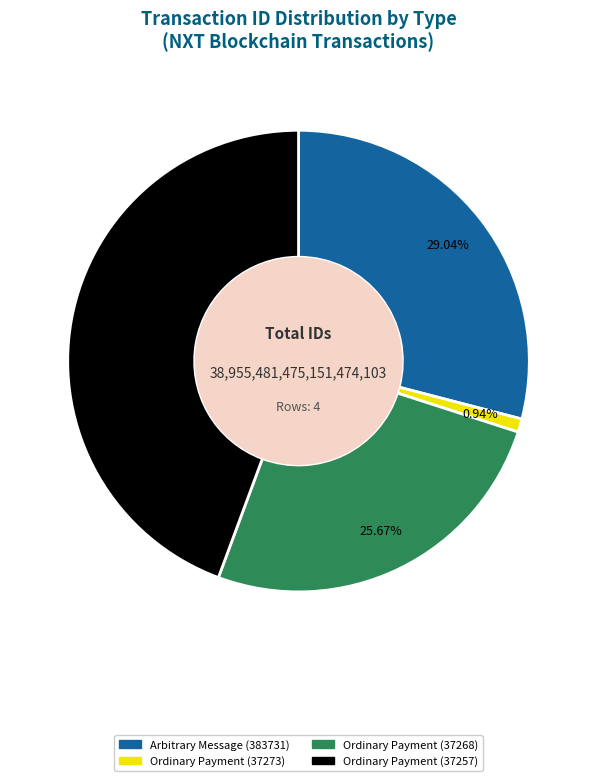

What percentage do Ordinary Payment (37268) and Arbitrary Message (383731) together represent?

54.7%